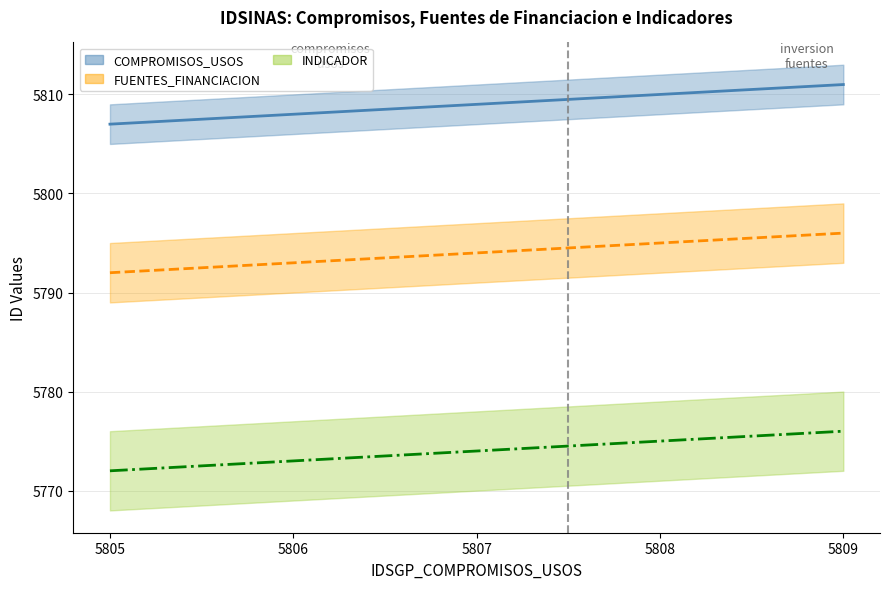

What is the difference between the COMPROMISOS_USOS_lower values at 5805 and 5809?

4